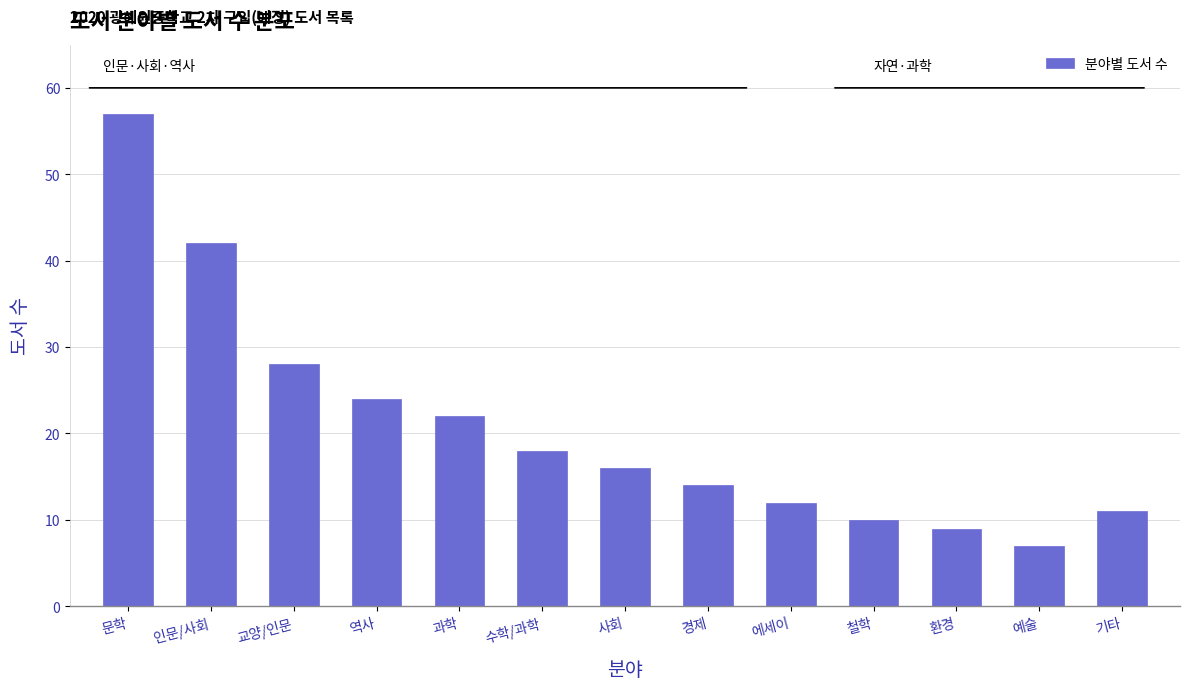

Reading left to right, what are all the values shown in this chart?

문학=57	인문/사회=42	교양/인문=28	역사=24	과학=22	수학/과학=18	사회=16	경제=14	에세이=12	철학=10	환경=9	예술=7	기타=11